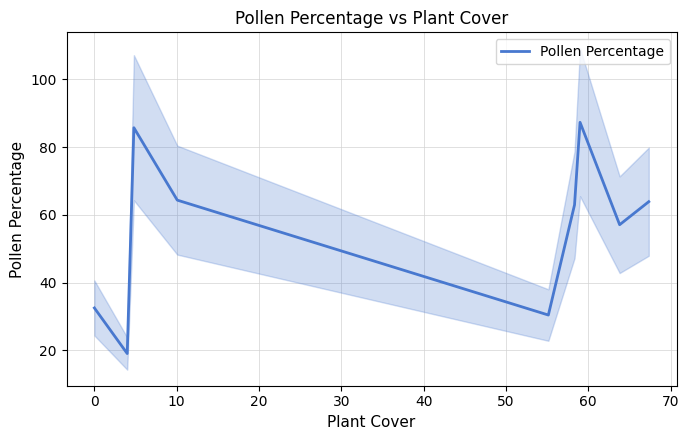

What is the highest value of the Pollen Percentage series?

87.3